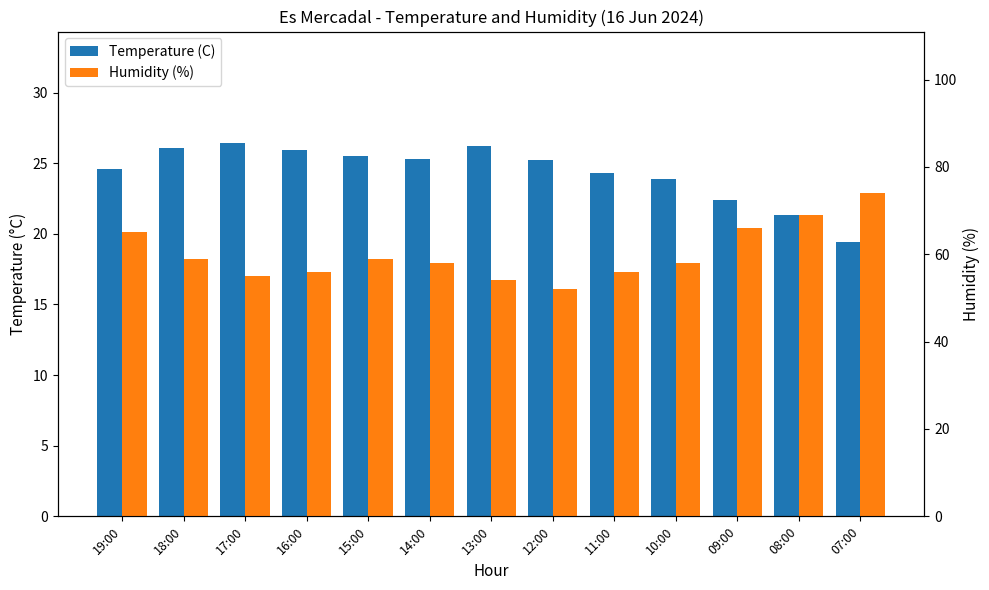

Which category has the lowest value across all series?

07:00